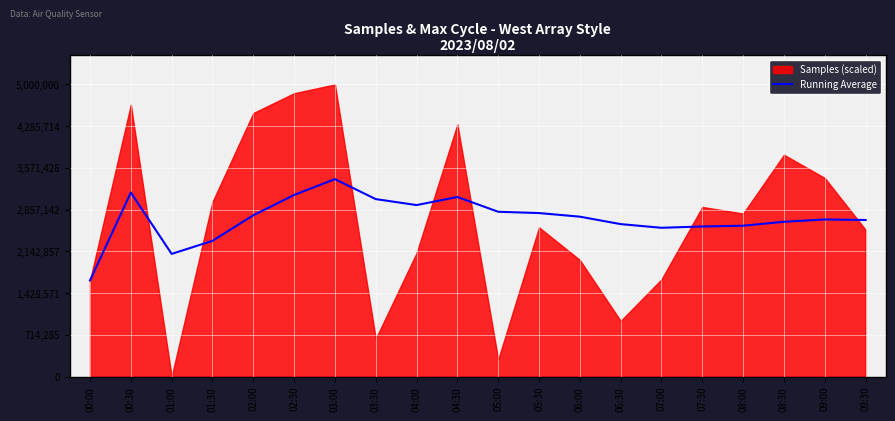

What is the maximum value for Running Average?

3378720.8